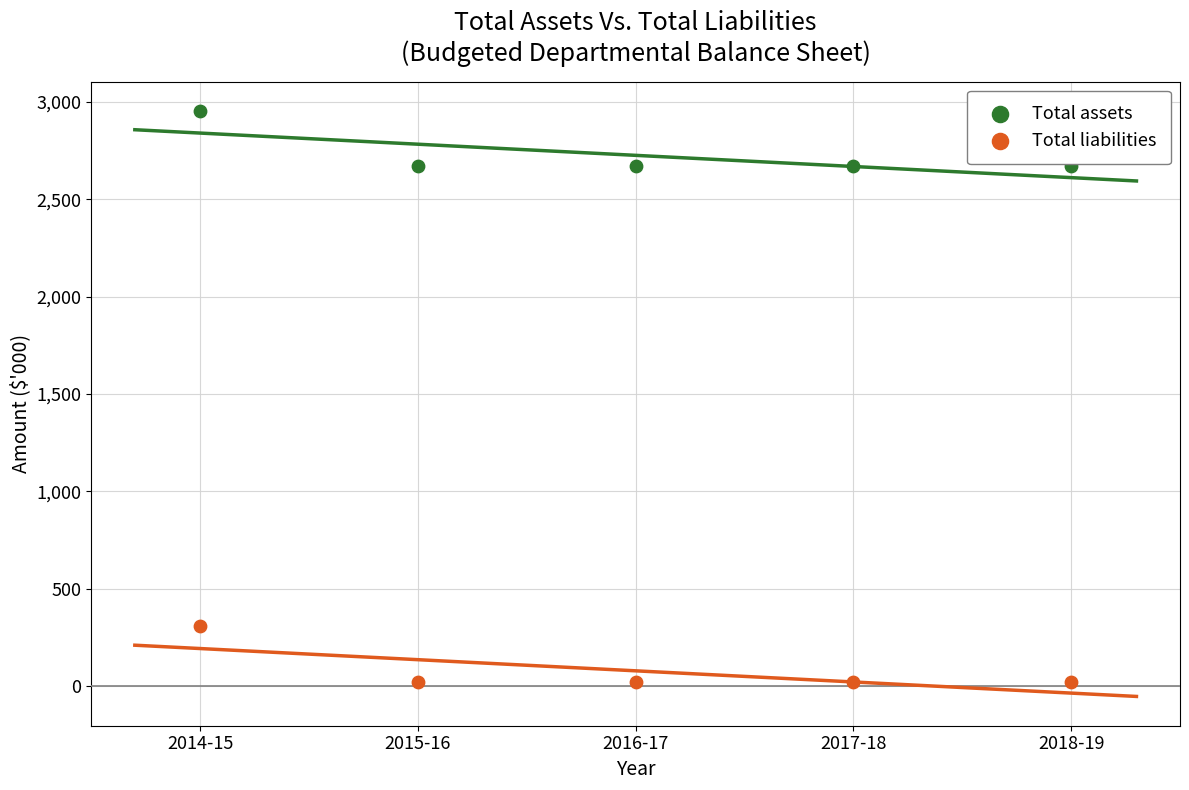

Across all data points, what is the average Y value?

1402